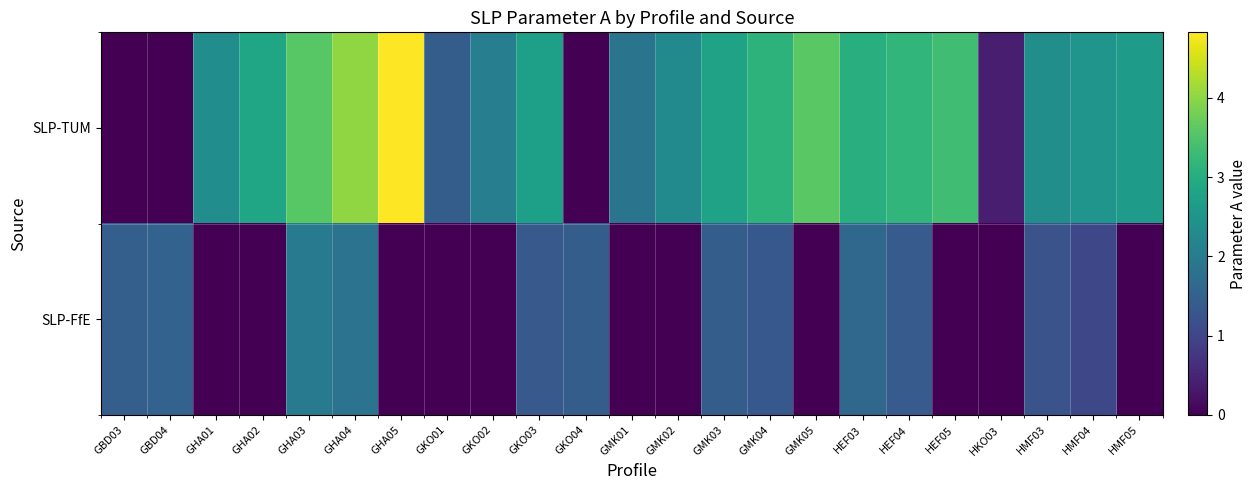

At which category is the sum across all series the highest?

GHA04